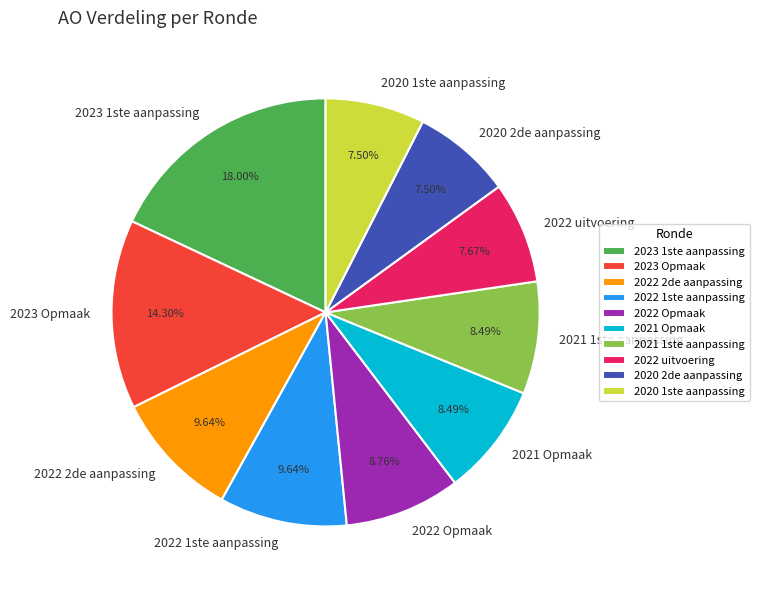

What is the largest slice in the pie chart?

2023 1ste aanpassing